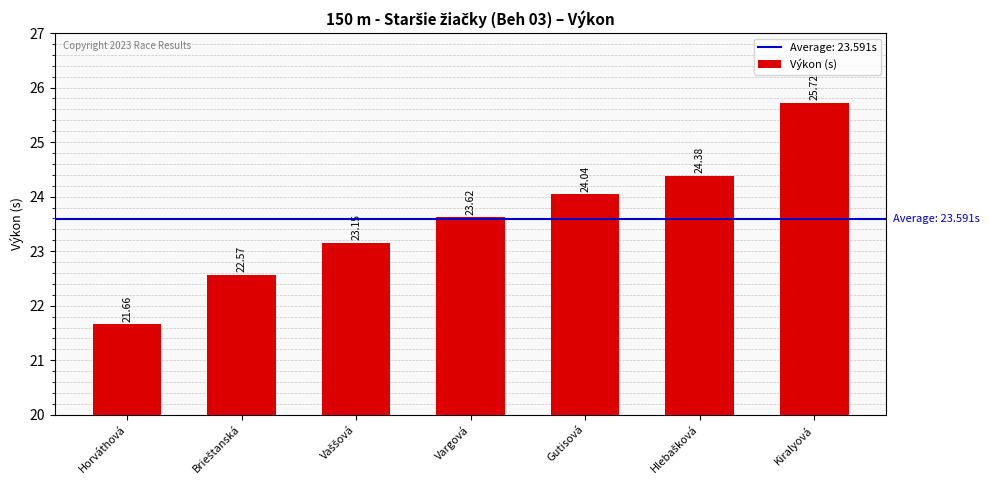

Which has a higher value, Kiralyová or Vargová?

Kiralyová